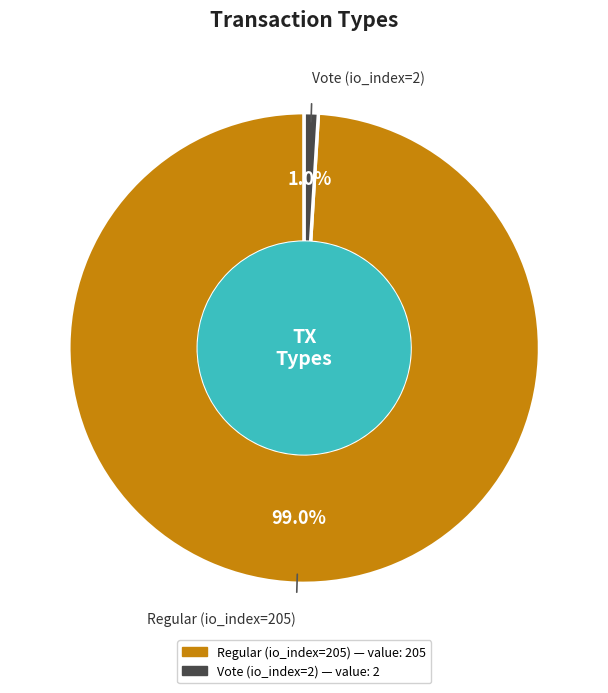

What percentage is the Regular (io_index=205) slice, to the nearest percent?

99%